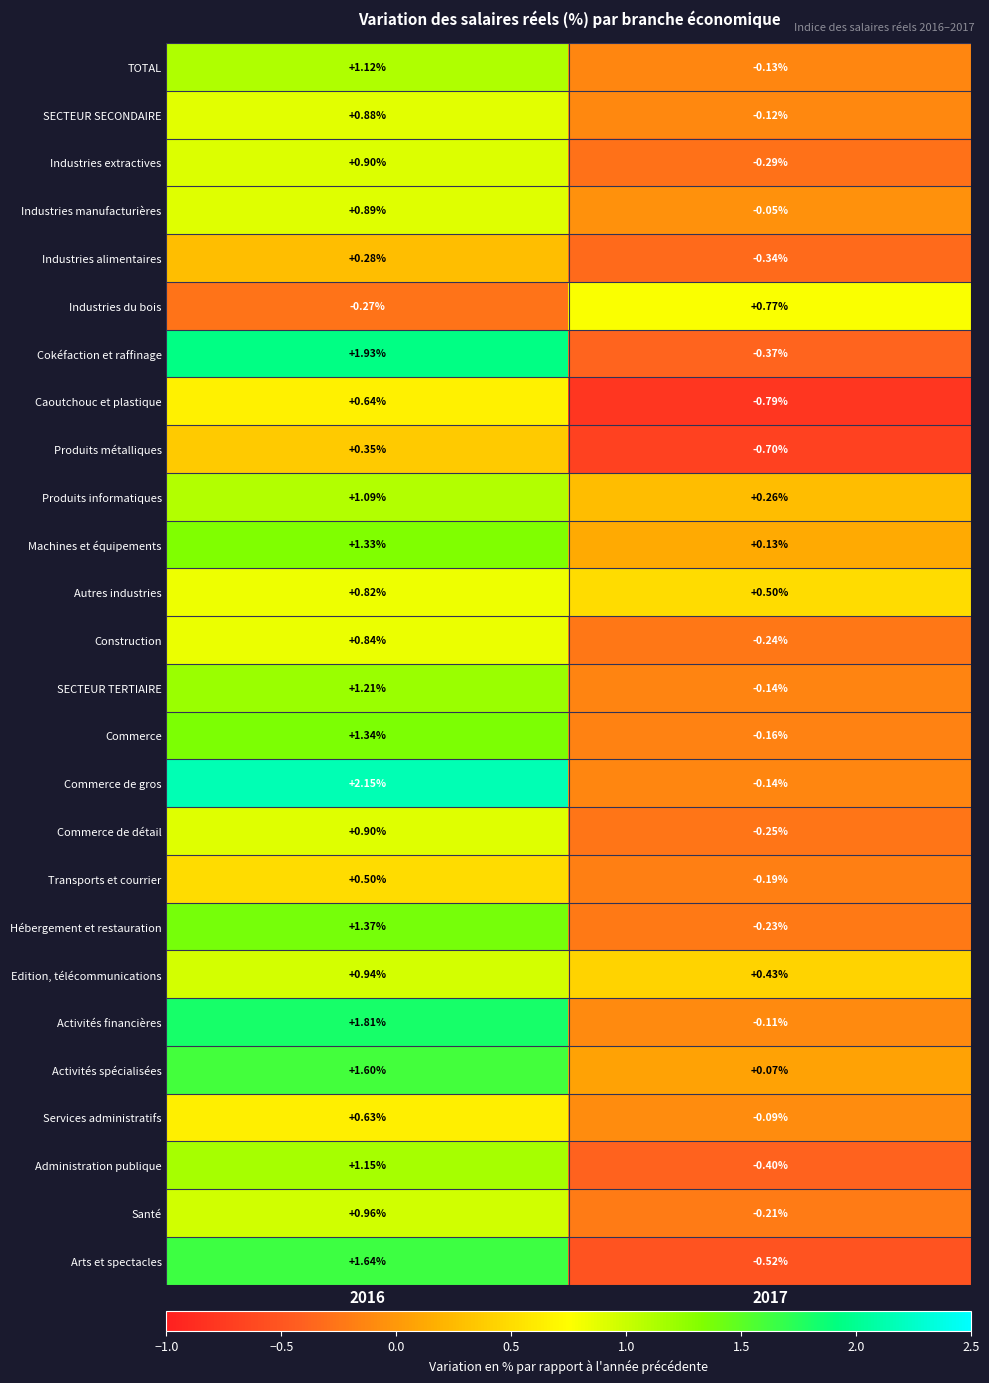

Which series has the largest range (max minus min)?

Cokéfaction et raffinage